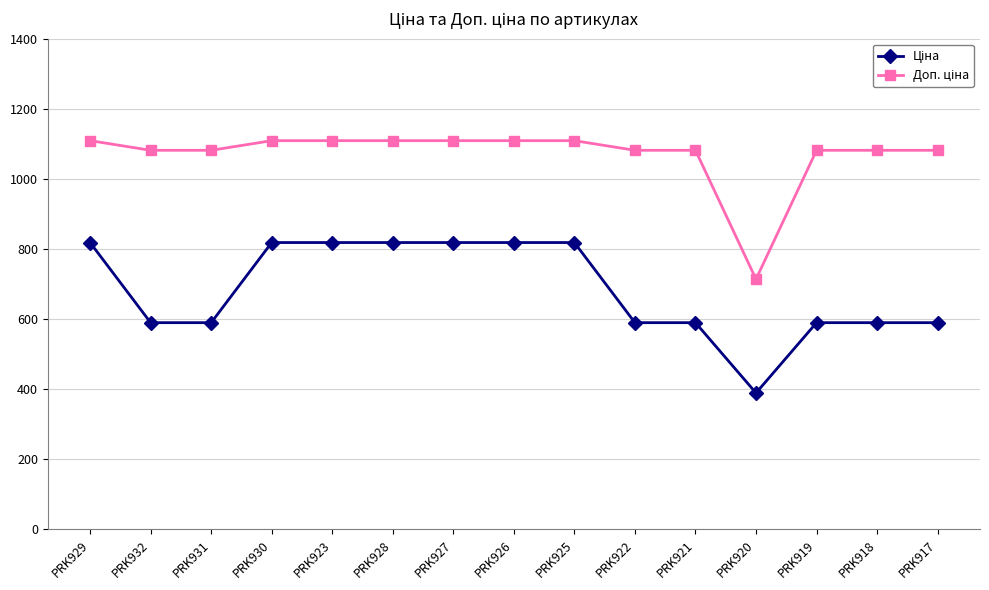

What is the label of the 6th point from the left?

PRK928